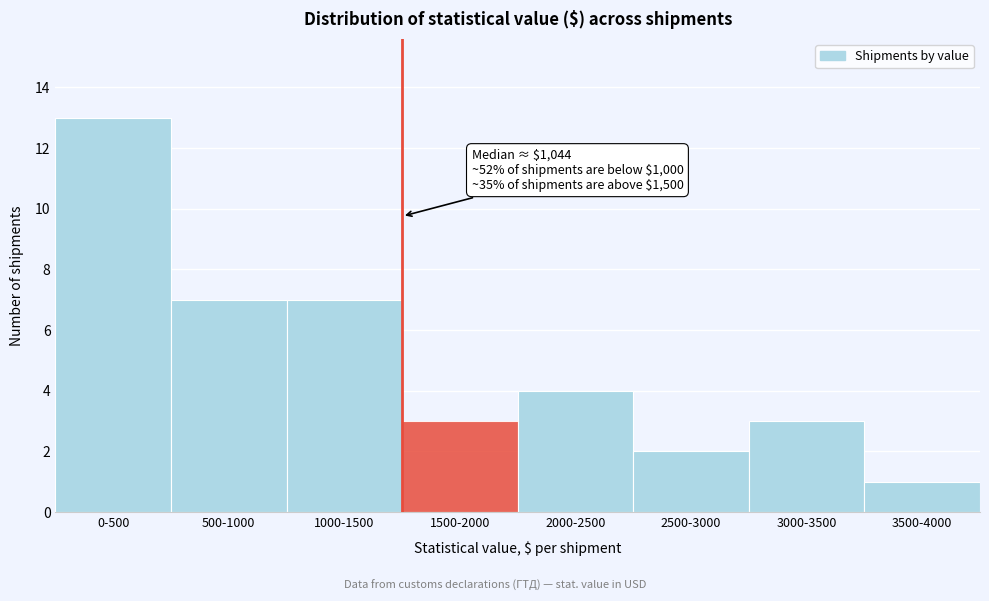

Reading right to left, extract all data points from this chart.

3500-4000=1	3000-3500=3	2500-3000=2	2000-2500=4	1500-2000=3	1000-1500=7	500-1000=7	0-500=13